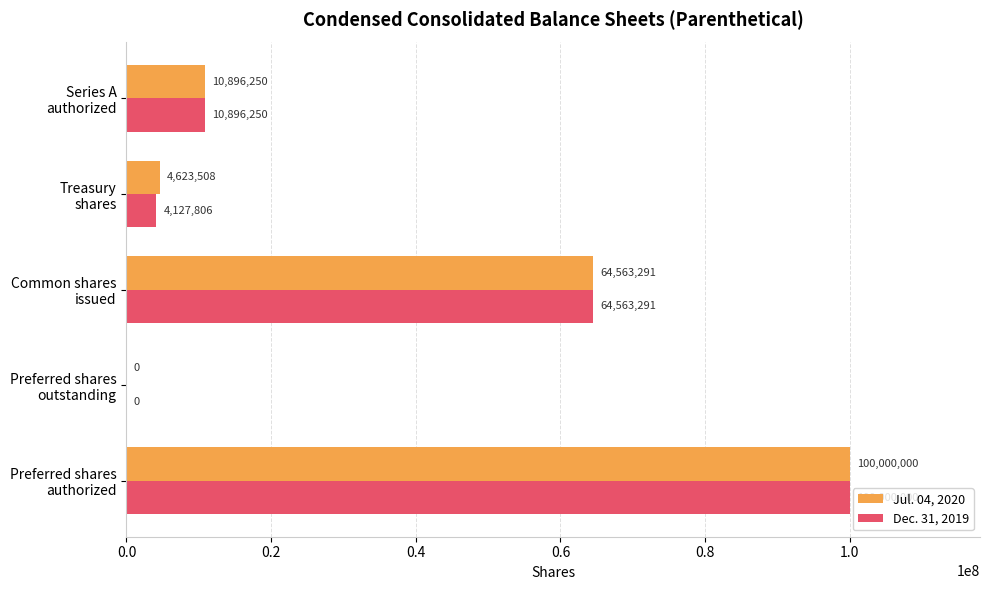

How many data points does each series have?

5